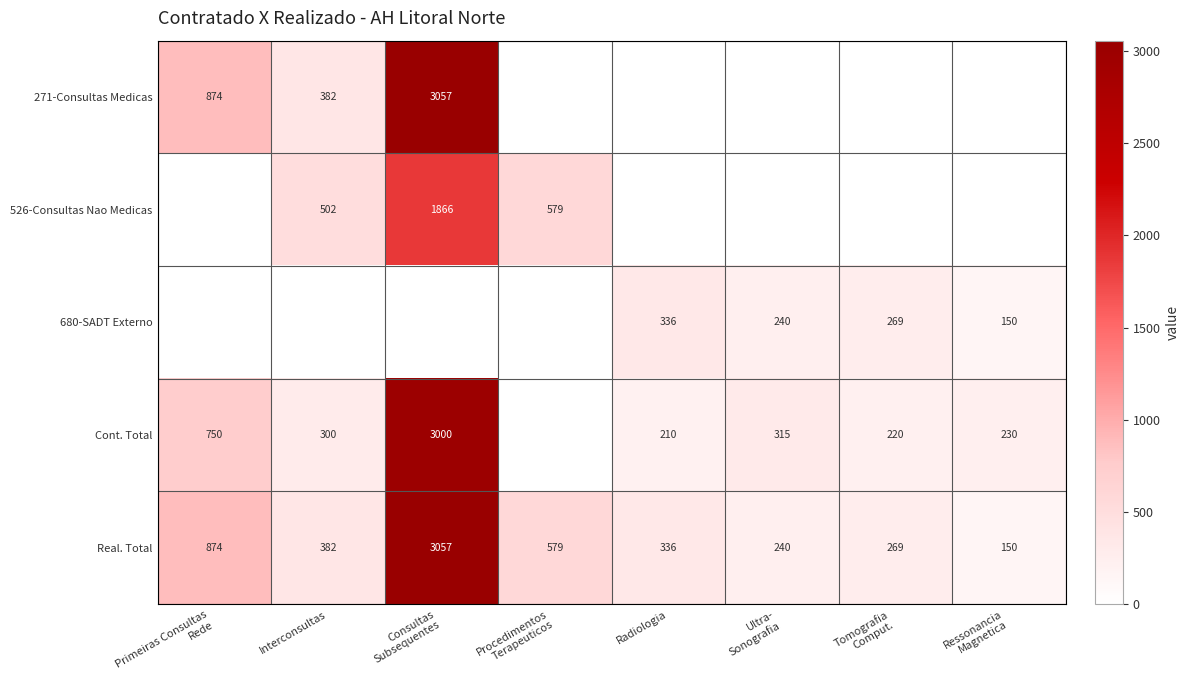

What is the total value across all series at Primeiras Consultas
Rede?

2498